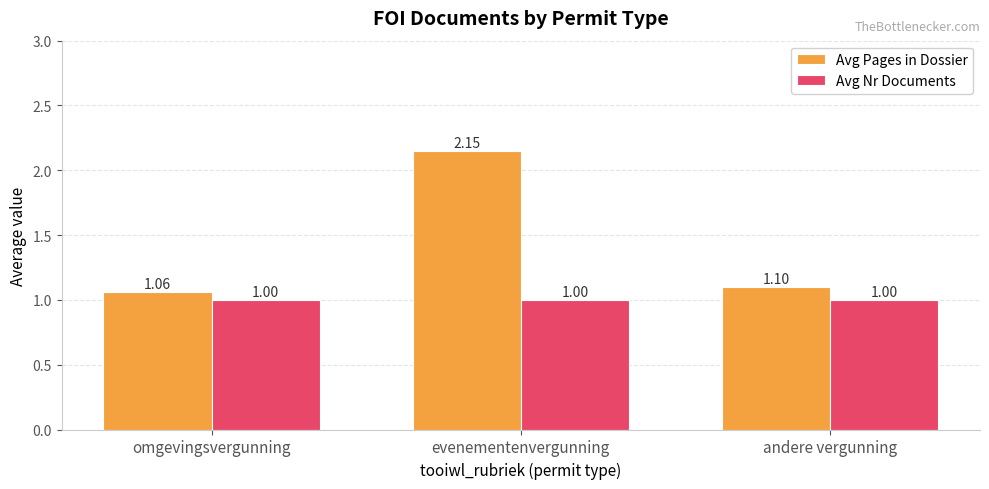

Which series has the largest range (max minus min)?

Avg Pages in Dossier